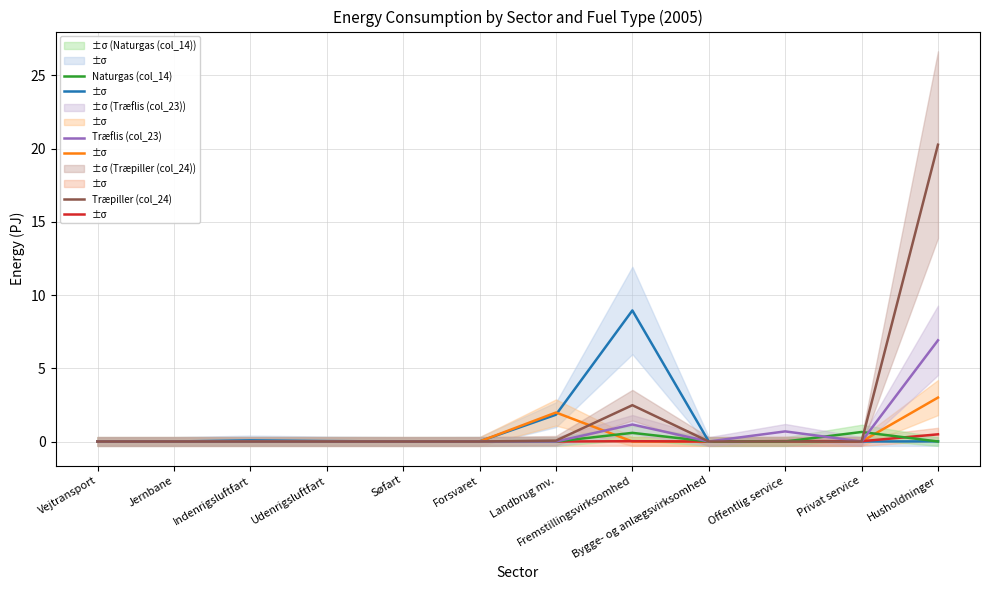

What position from the left is Jernbane?

2